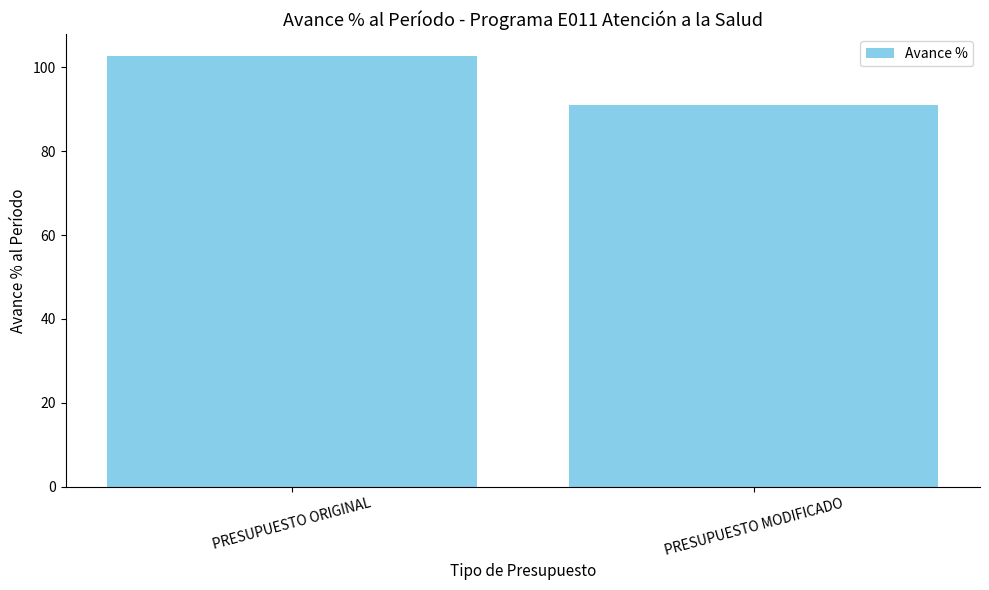

Reading left to right, list all the values displayed in this chart.

102.8	91.1